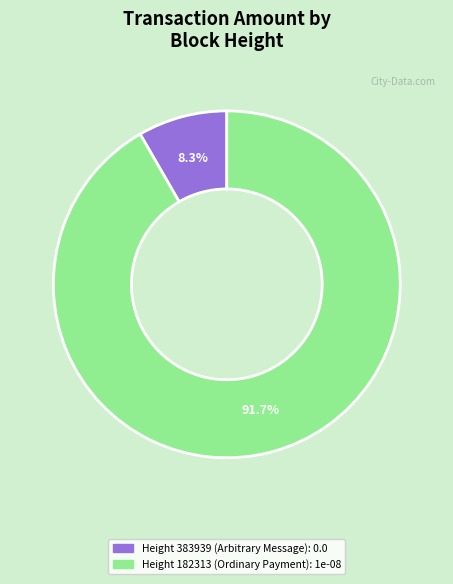

Count the number of slices in the pie.

2